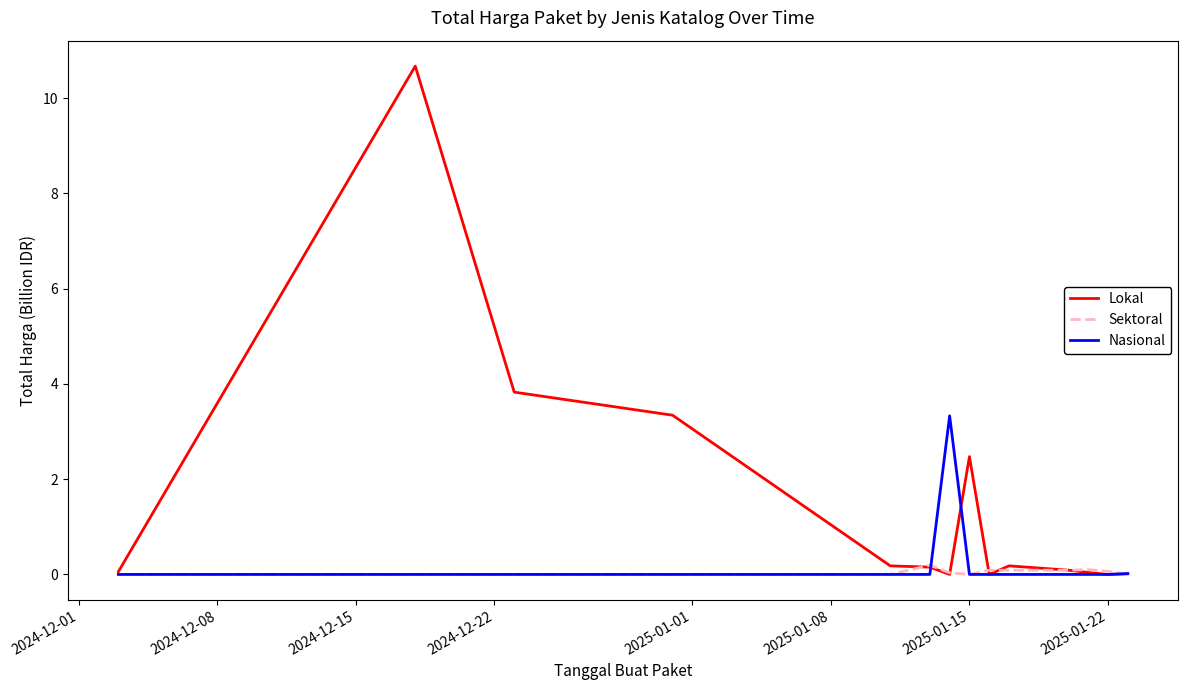

Which series has the largest total across all categories?

Lokal